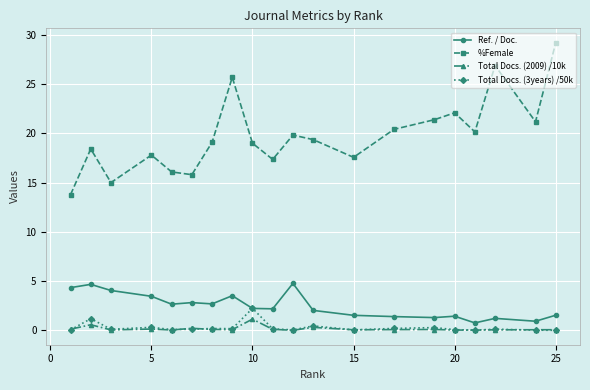

What is the value of the %Female point at the 8th from the left?

25.7